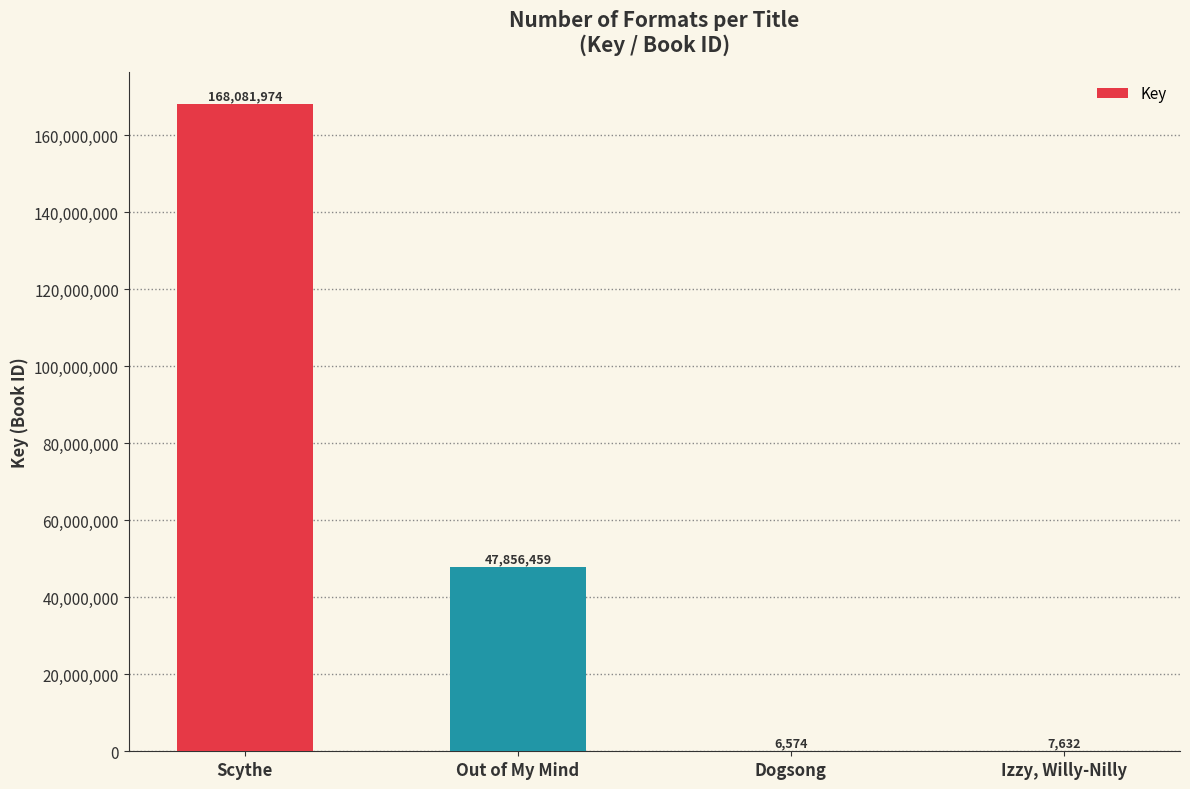

The value at Out of My Mind is 85726516. True or false?

False